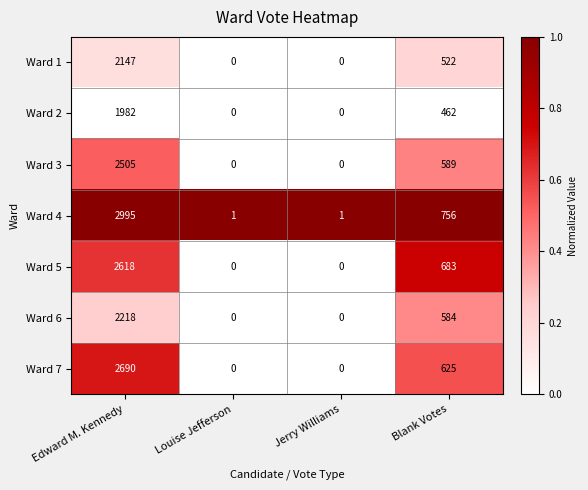

Reading left to right, transcribe all the data shown in this chart.

Ward 1: 2147	0	0	522
Ward 2: 1982	0	0	462
Ward 3: 2505	0	0	589
Ward 4: 2995	1	1	756
Ward 5: 2618	0	0	683
Ward 6: 2218	0	0	584
Ward 7: 2690	0	0	625